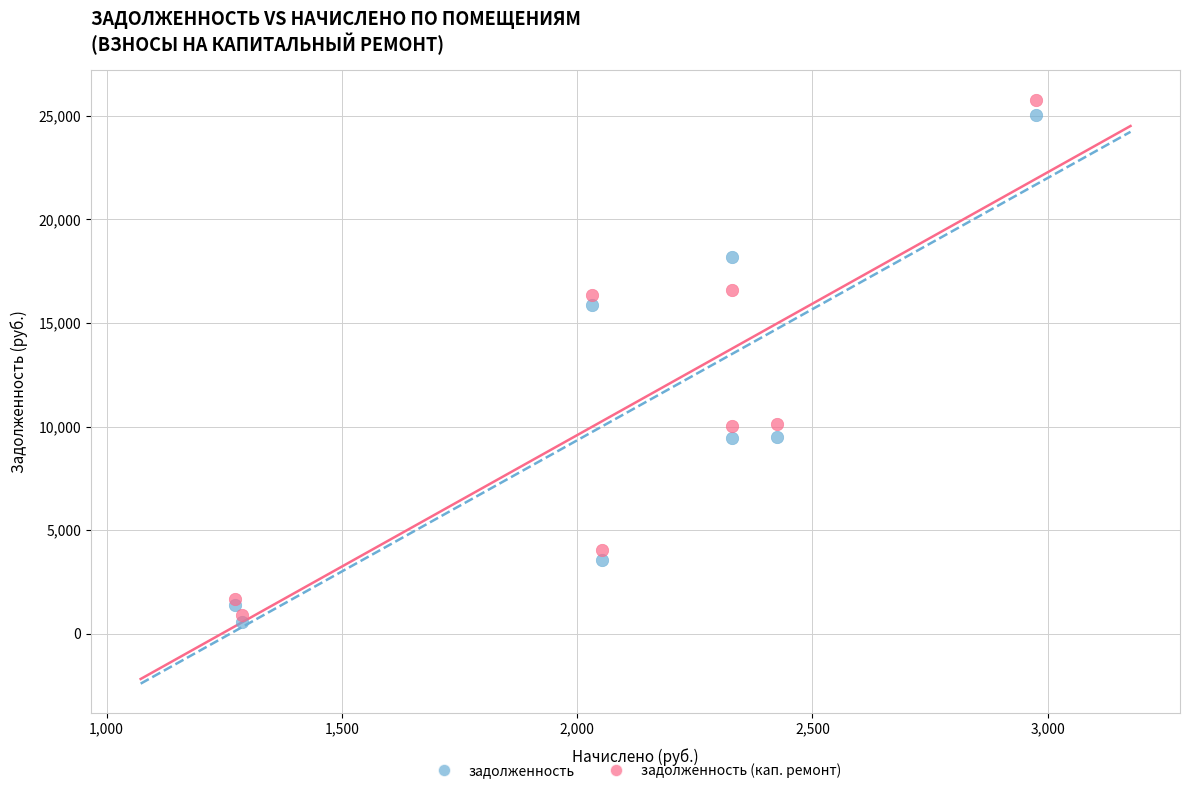

Which series reaches the maximum Y coordinate?

задолженность (кап. ремонт)